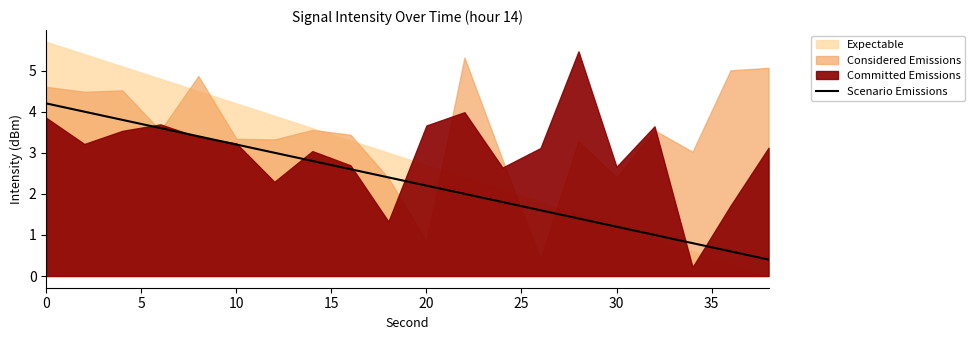

Is it true that Scenario Emissions equals 4.2 at 0?

True